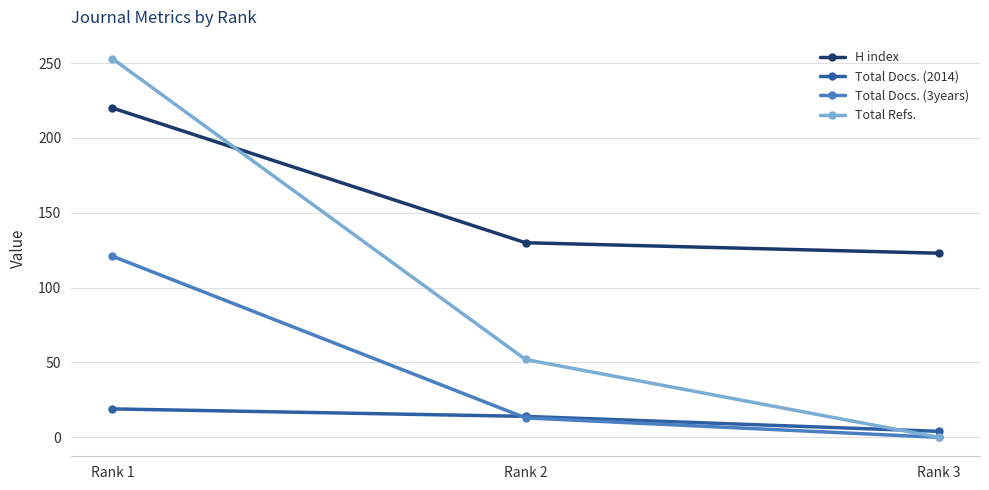

Where does the H index series first go above 130?

Rank 1